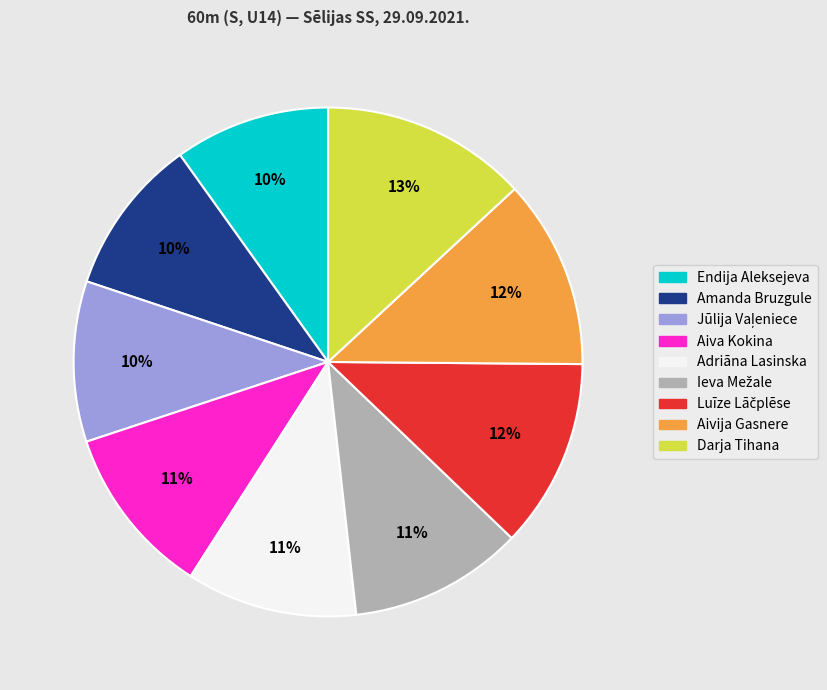

Is it true that Endija Aleksejeva is 10% of the pie?

True